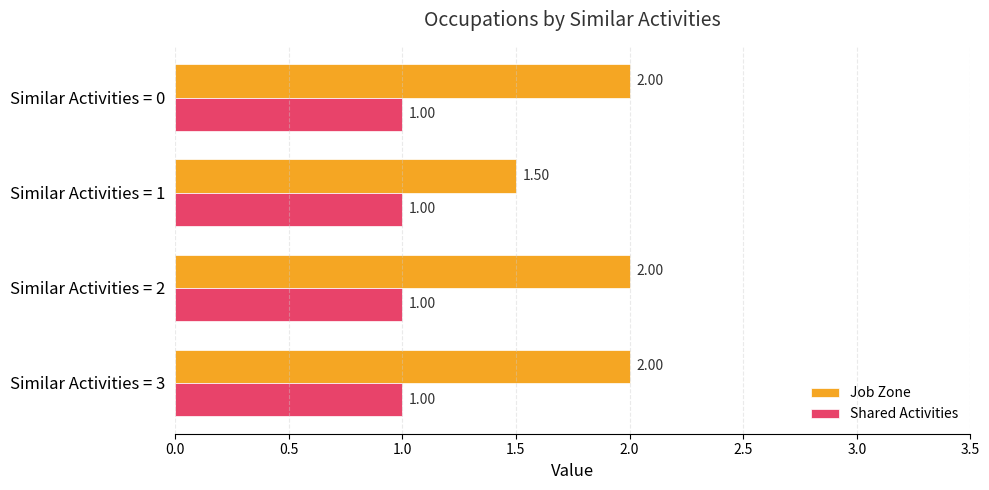

Rank the series by their maximum value, from lowest to highest.

Shared Activities, Job Zone